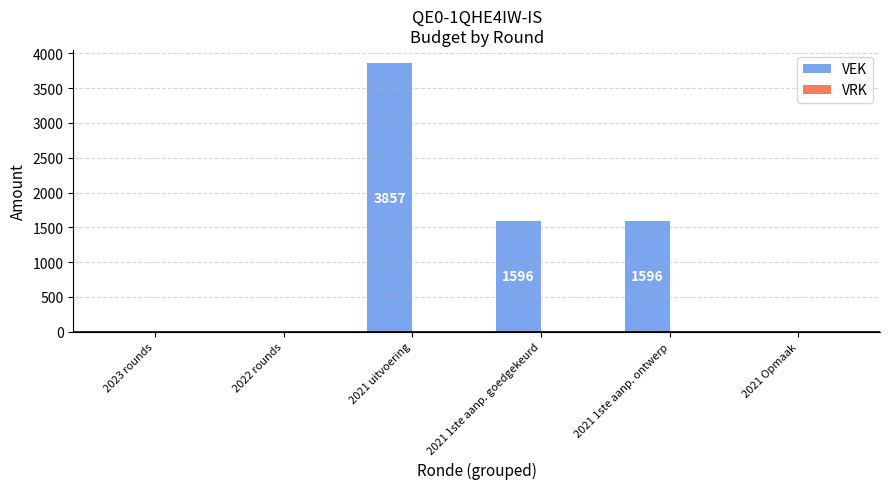

What is the sum of the values at 2021 1ste aanp. goedgekeurd and 2021 Opmaak?

1596